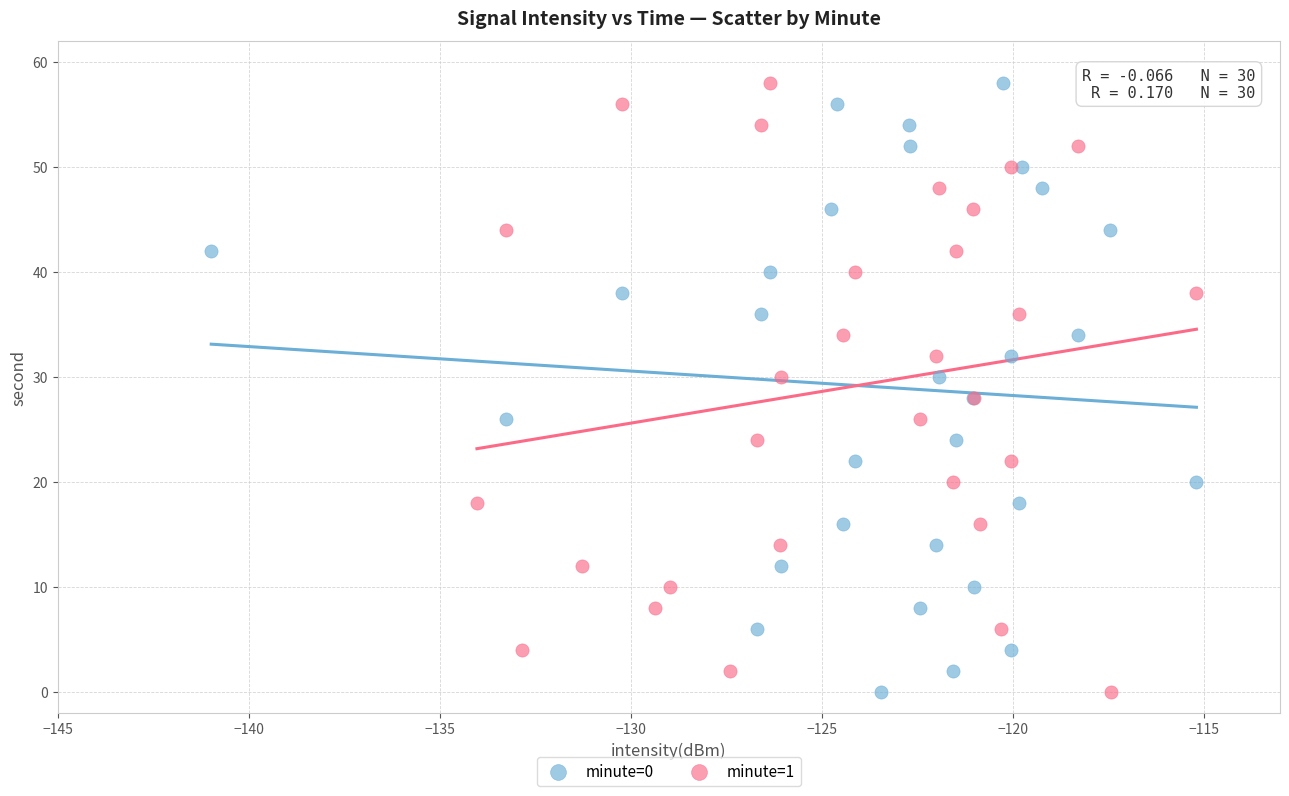

What are all the series names shown in the legend?

minute=0, minute=1